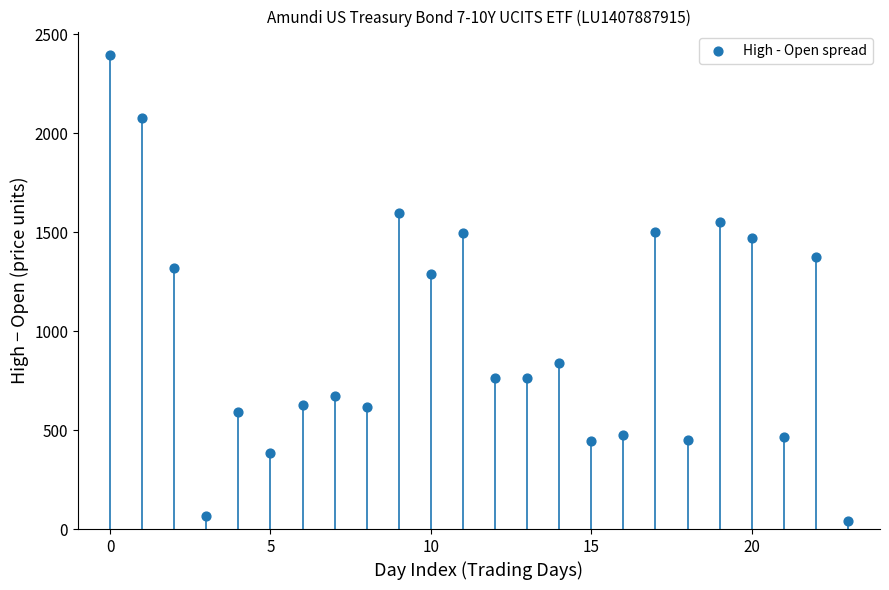

What Y value in the scatter plot is closest to 1217?

1287